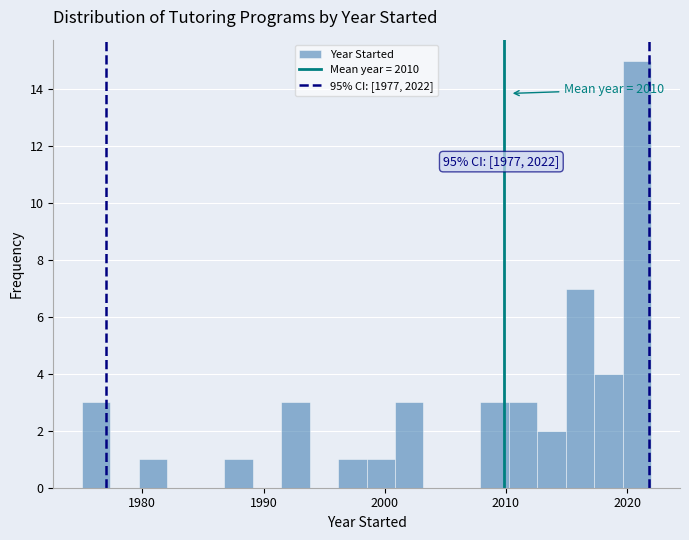

Read against the x-axis, roughly where is the centre of the tallest bar?

2021